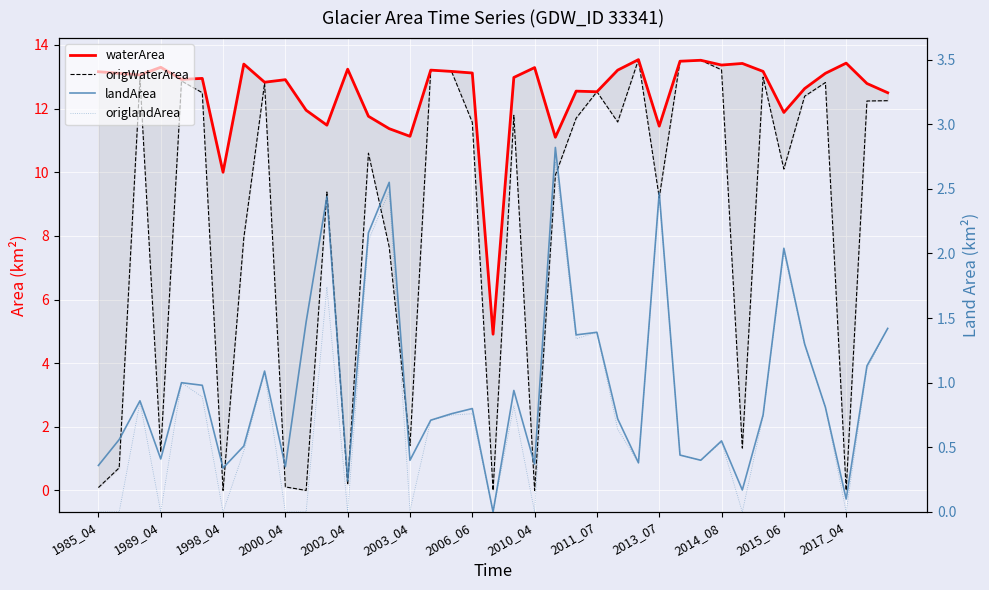

What value does the origlandArea series have at 23?

1.3